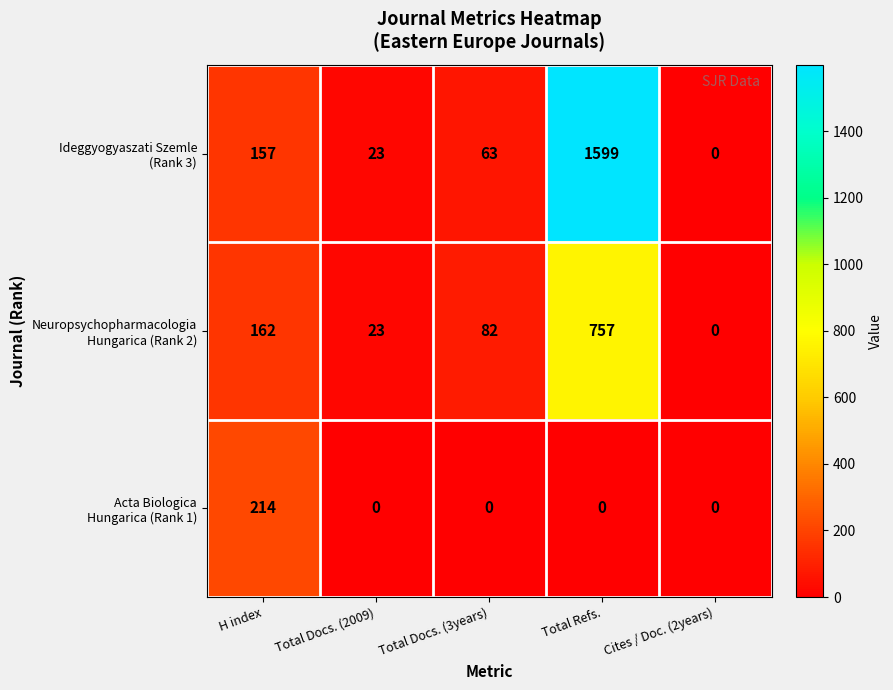

What is the maximum value shown in the chart?

1599